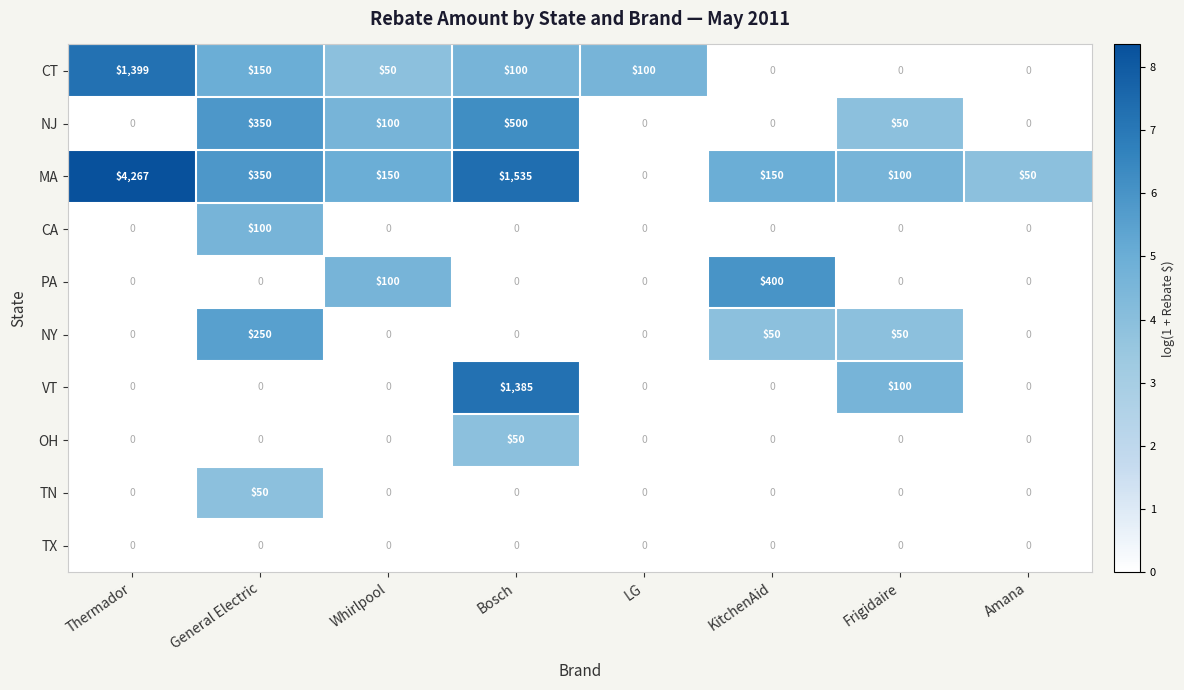

At which category does the chart reach its peak across all series?

Thermador